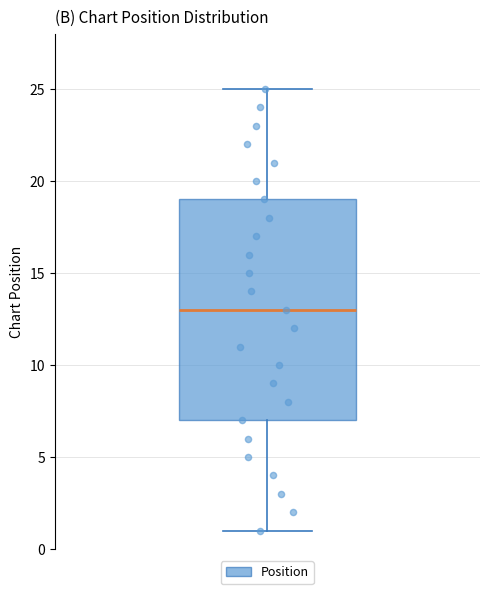

Transcribe this box plot: give where the median line is, the range the box spans, and where the two whiskers end, as read against the y-axis. The values are not printed on the chart, so give them approximately, as read against the axis.

median 13, box 7 to 19, whiskers 1 to 25